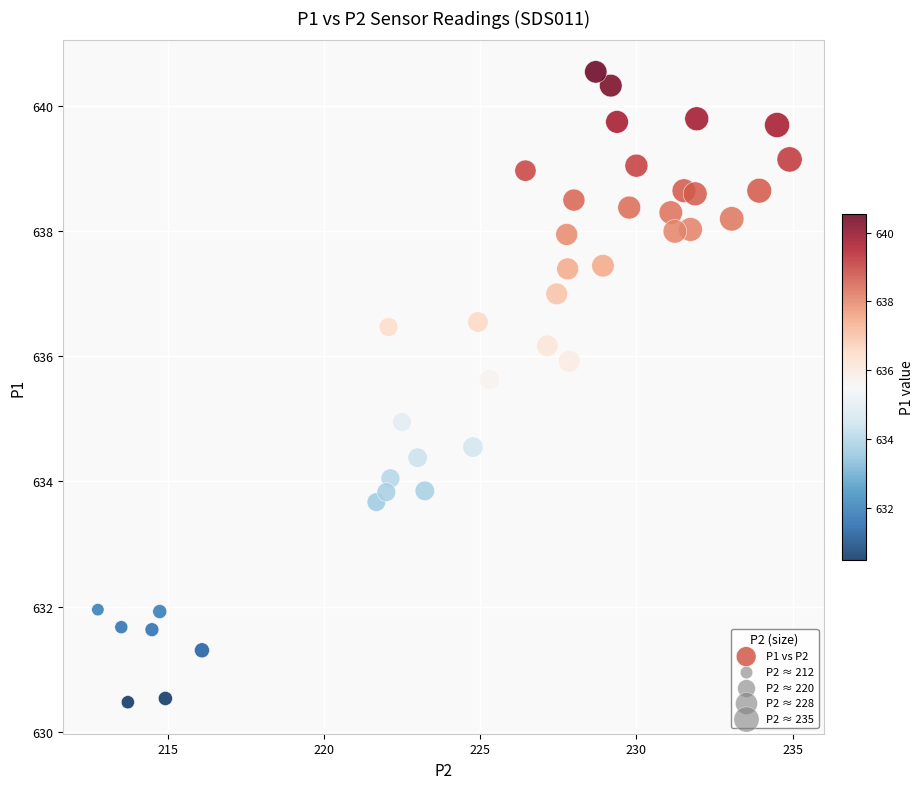

What is the range of X values (max minus min)?

22.1